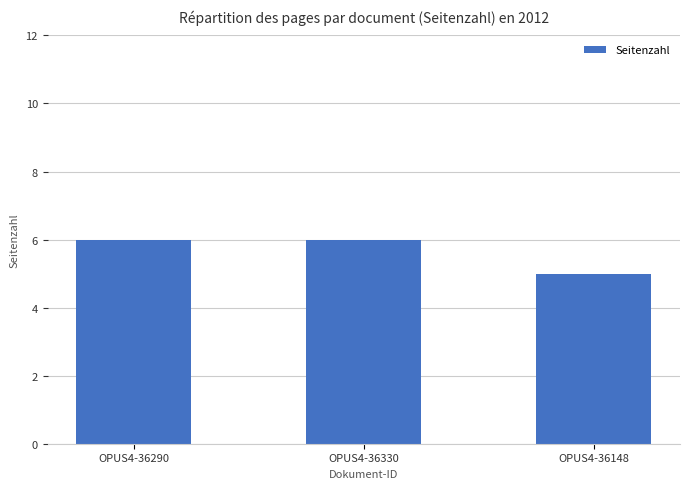

Reading left to right, transcribe all the data shown in this chart.

OPUS4-36290=6	OPUS4-36330=6	OPUS4-36148=5